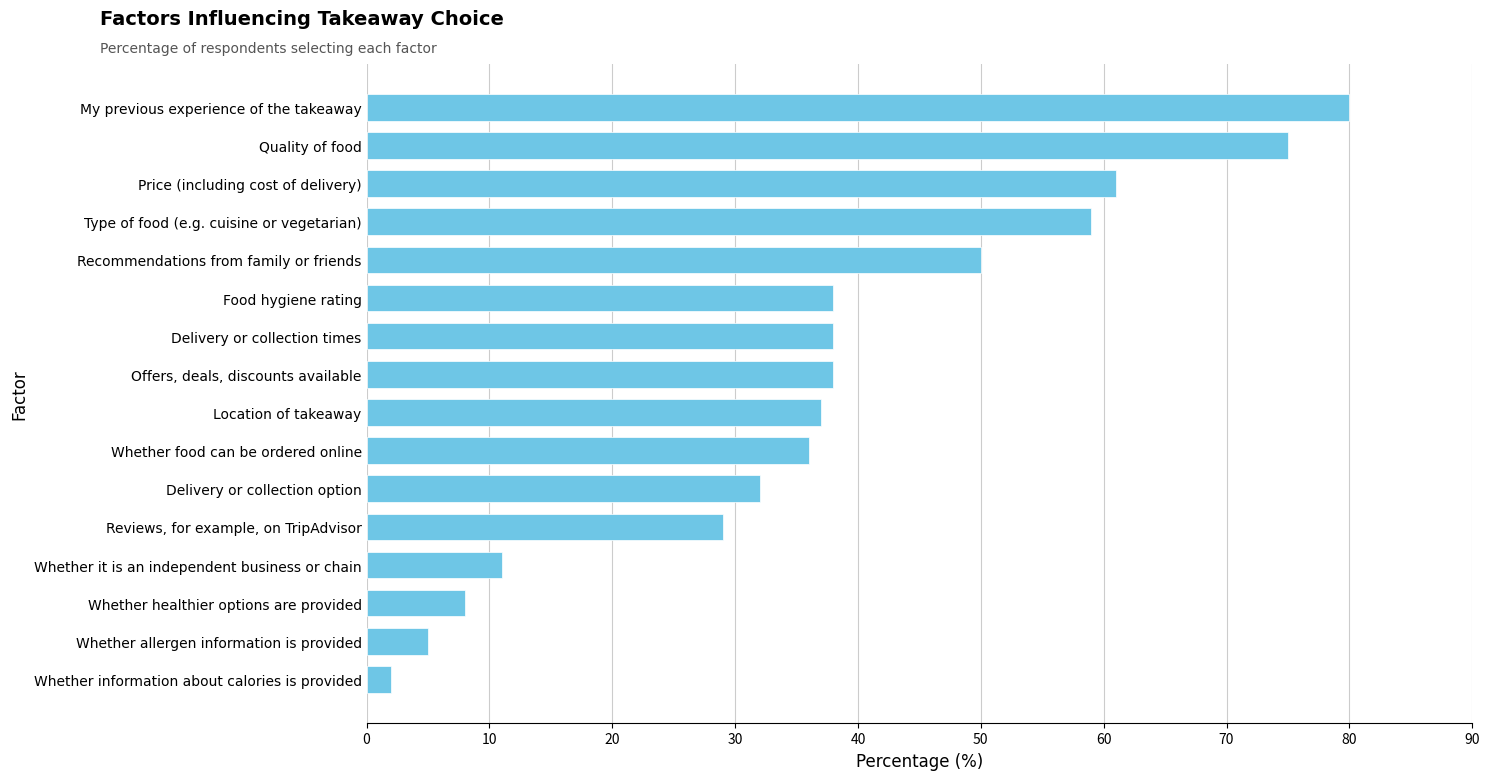

What is the difference between the maximum and second lowest values?

75